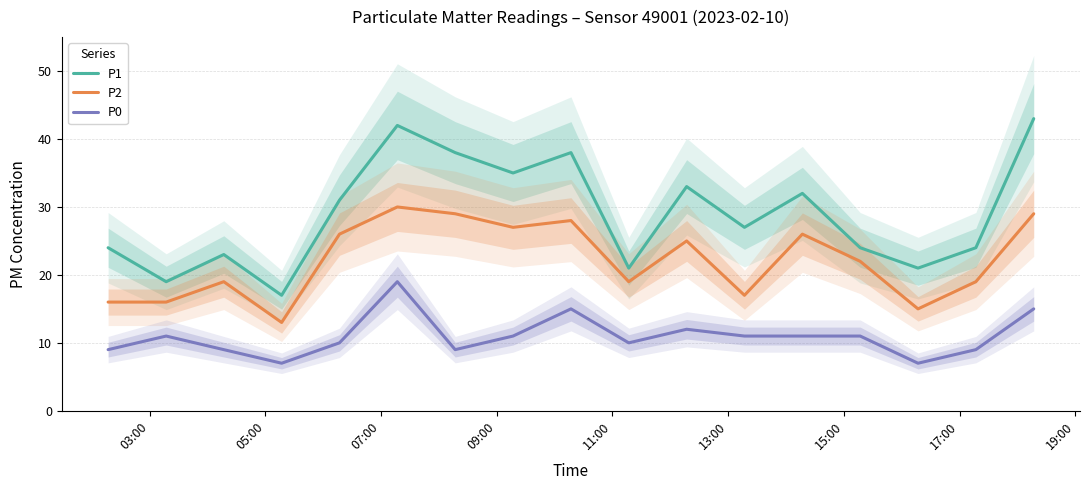

Reading left to right, list all the values displayed in this chart.

P1: 24	19	23	17	31	42	38	35	38	21	33	27	32	24	21	24	43
P2: 16	16	19	13	26	30	29	27	28	19	25	17	26	22	15	19	29
P0: 9	11	9	7	10	19	9	11	15	10	12	11	11	11	7	9	15